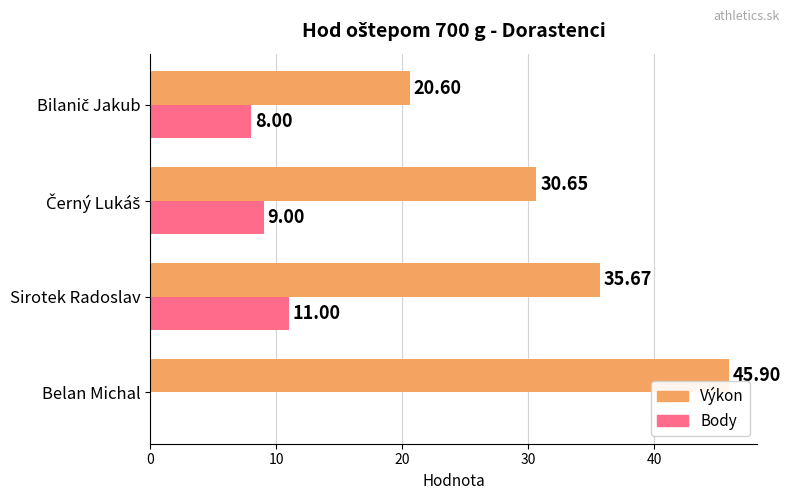

At which category is the sum across all series the highest?

Sirotek Radoslav